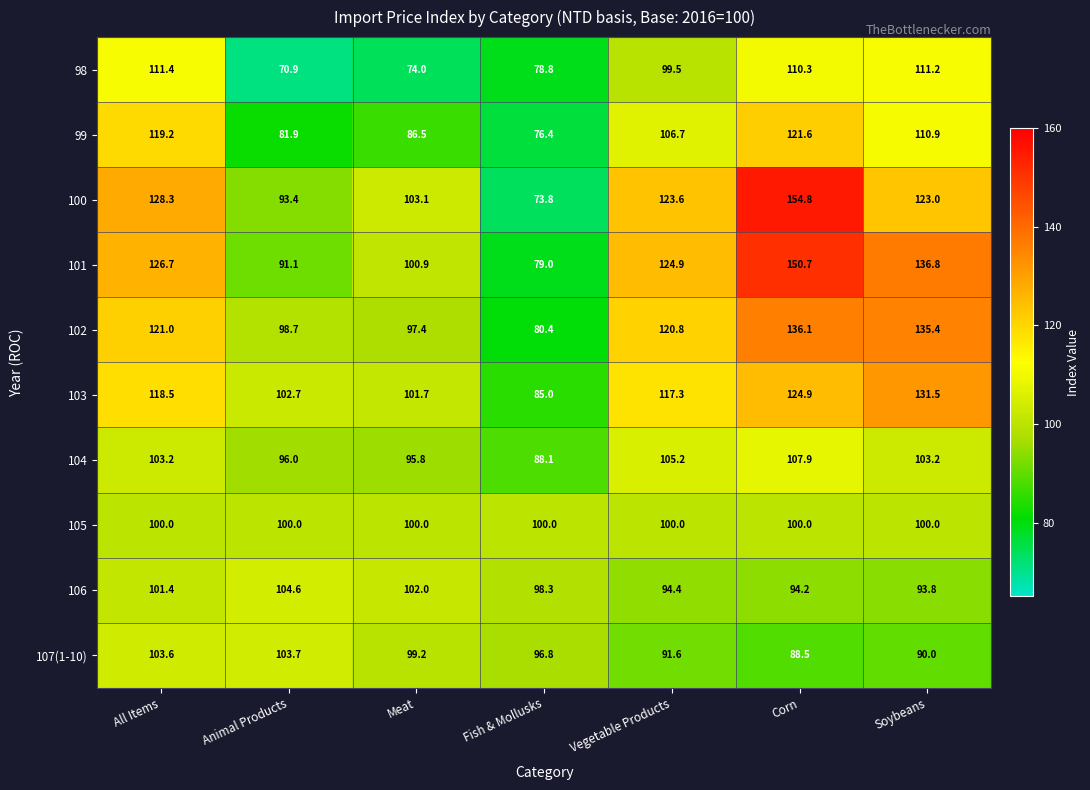

What is the difference between the 99 values at Vegetable Products and All Items?

12.5